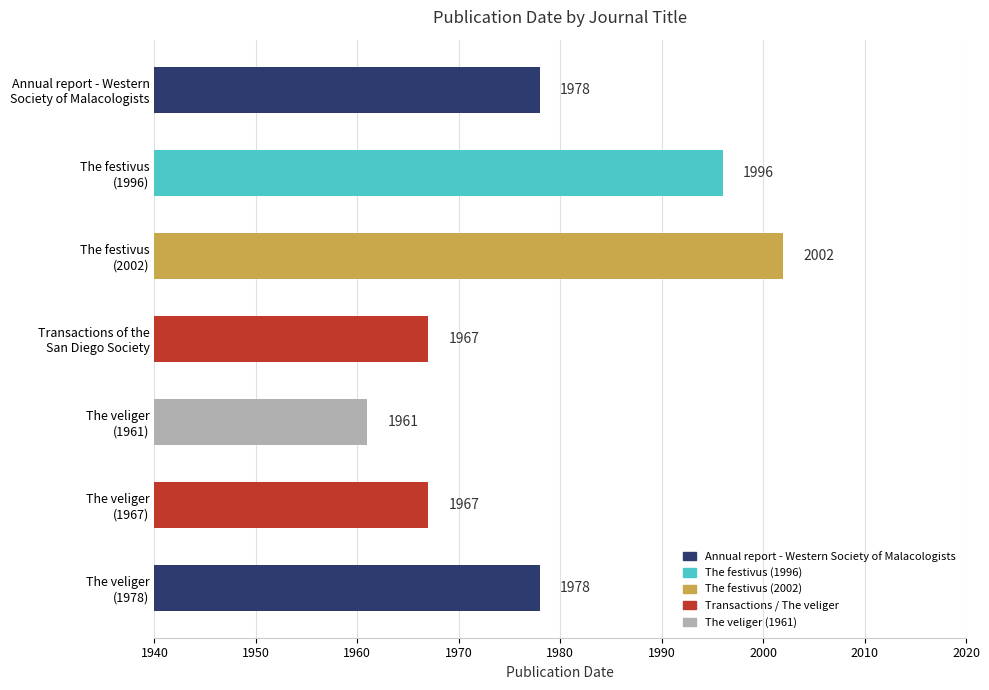

Reading top to bottom, extract all data points from this chart.

1978	1996	2002	1967	1961	1967	1978